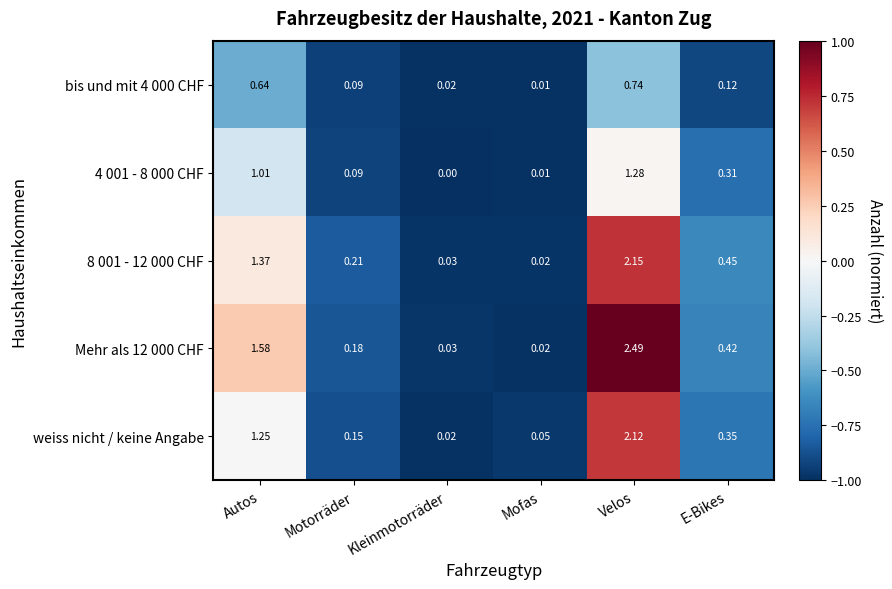

How many categories are shown in the chart?

6